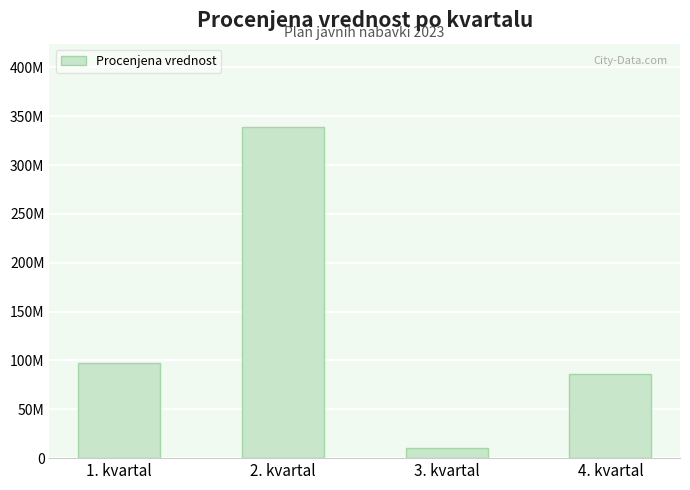

Where is the data nearest to the value 174950000?

1. kvartal